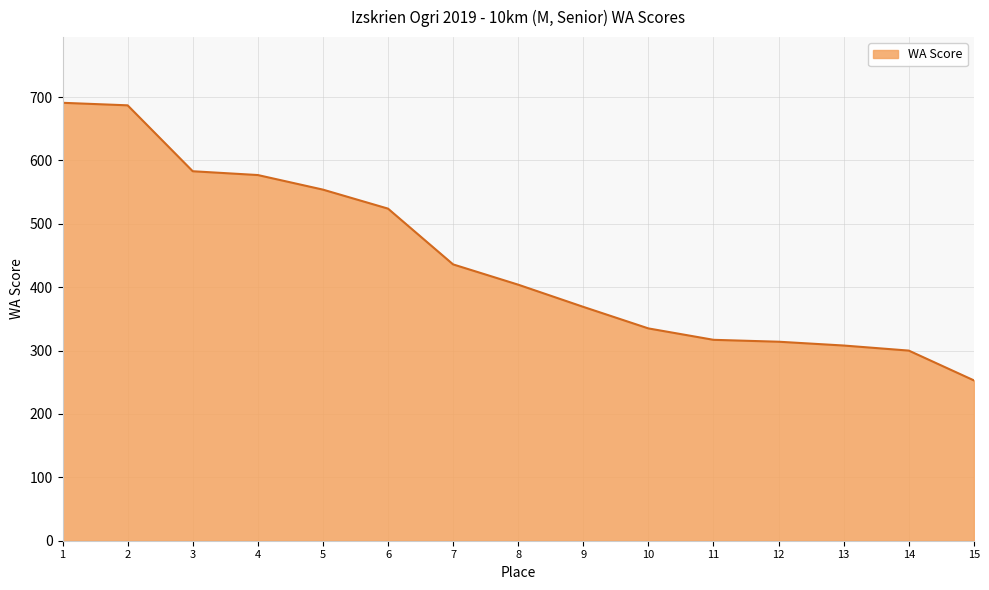

What is the average value?

443